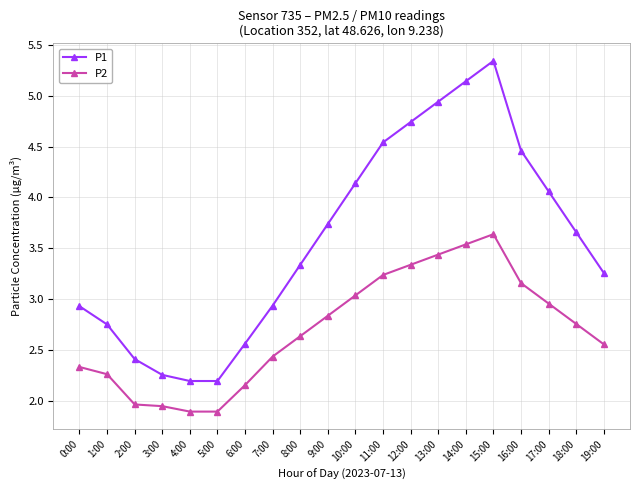

Which series has the widest spread of values?

P1